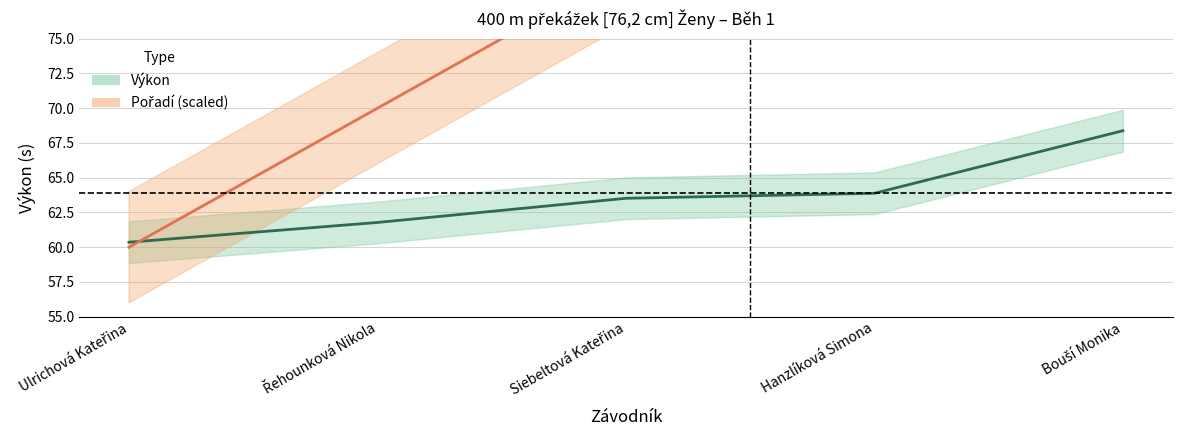

What is the sum of the Pořadí (scaled) values at Hanzlíková Simona and Siebeltová Kateřina?

170.0